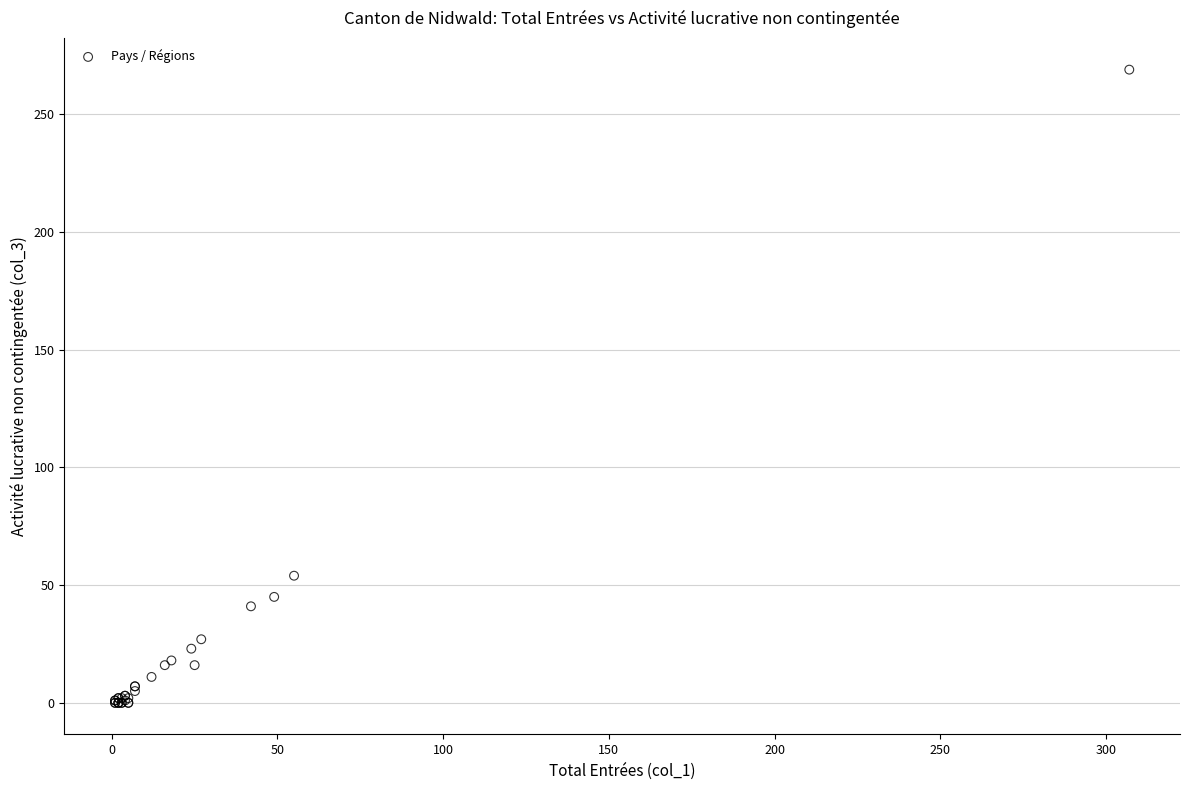

What Y value in the scatter plot is closest to 134?

54